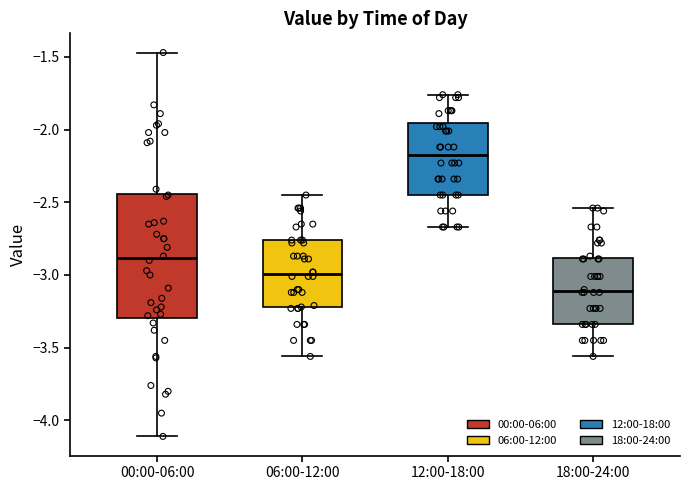

Which box is the tallest, from its lower edge to its upper edge?

00:00-06:00